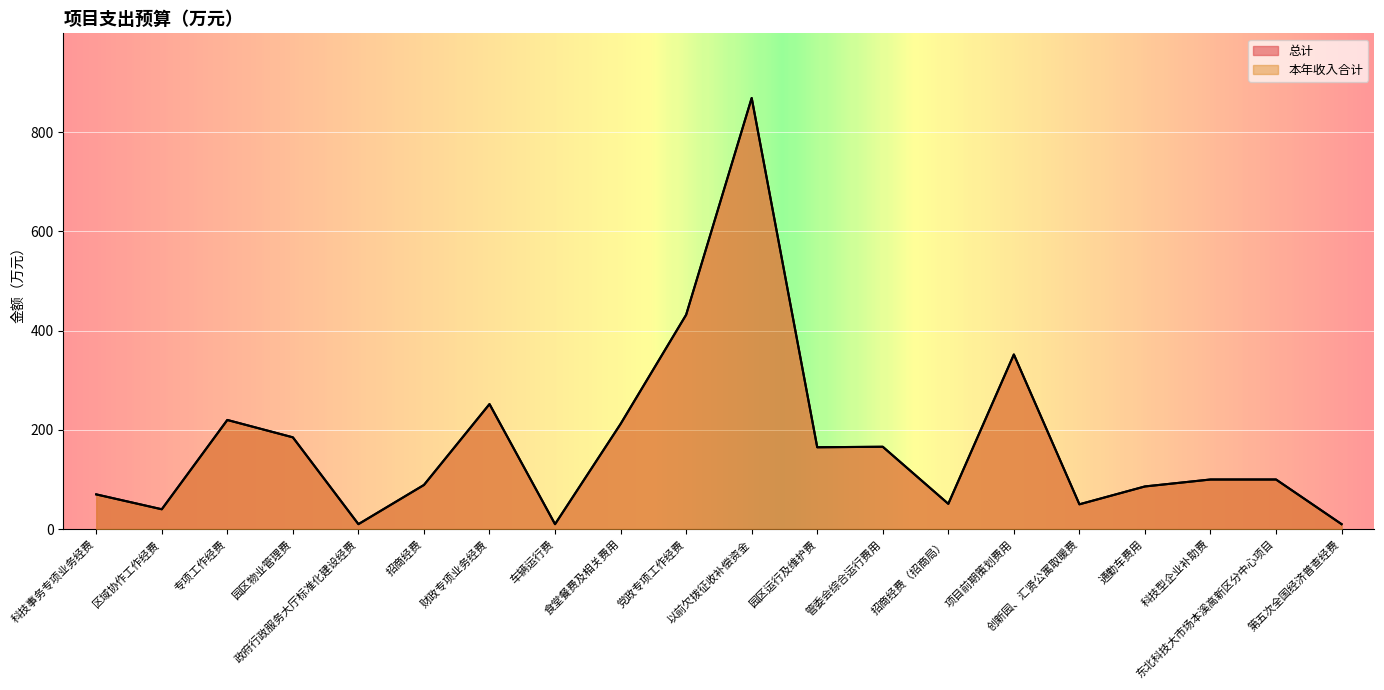

What is the difference between the second highest and second lowest values in the 总计 series?

422